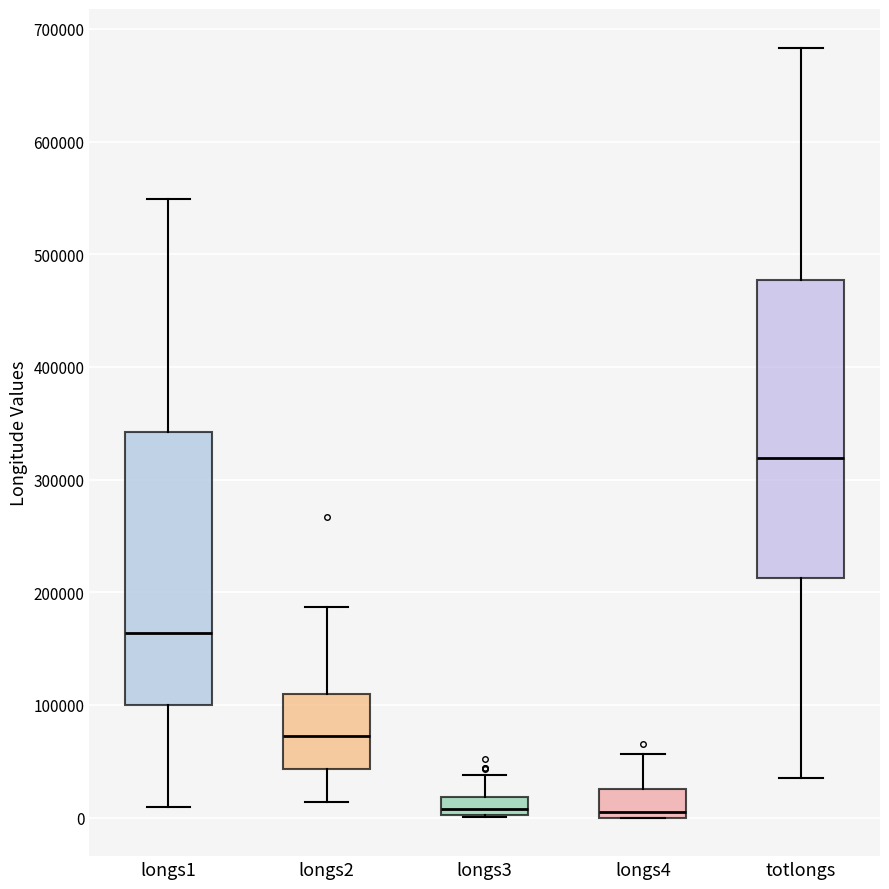

Where does the median line of the box for longs4 sit on the y-axis? The values are not printed on the chart, so give them approximately, as read against the axis.

10000